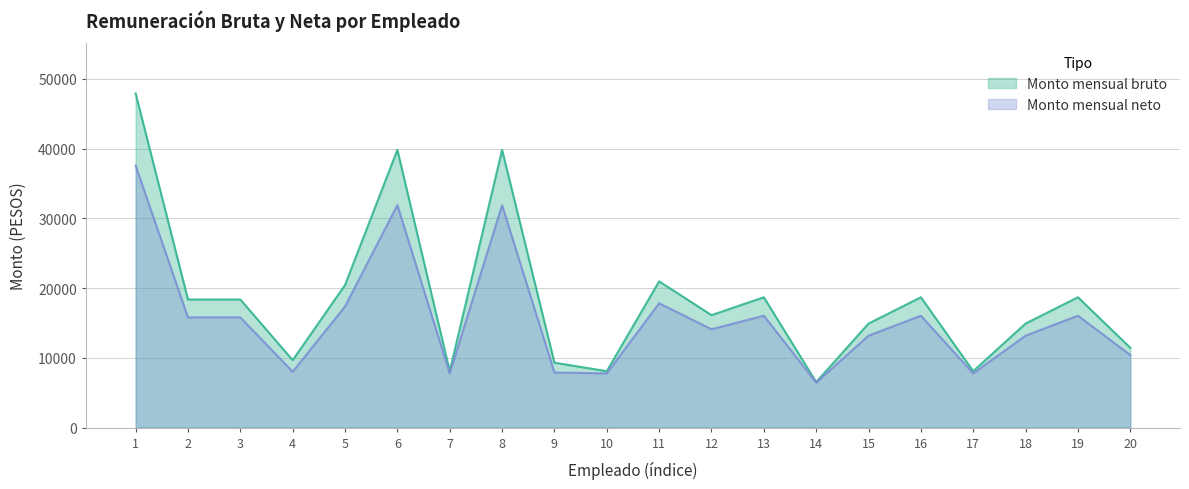

Does the chart have visible grid lines?

Yes